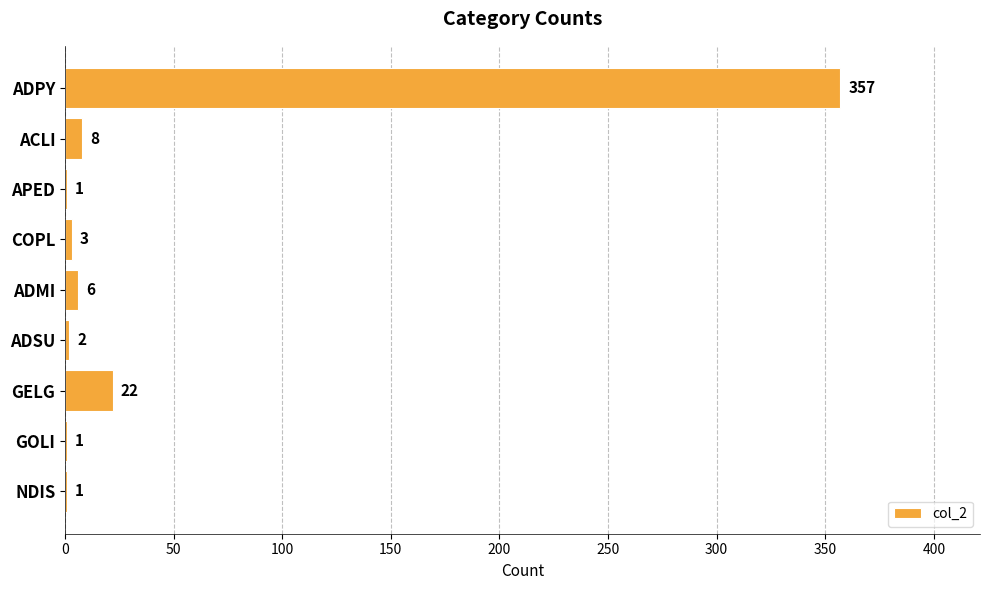

Are the bars horizontal?

Yes